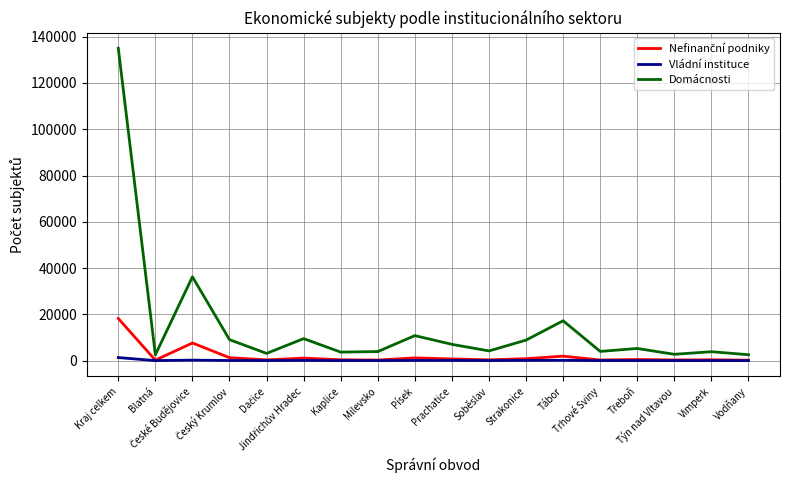

Which series has the widest spread of values?

Domácnosti